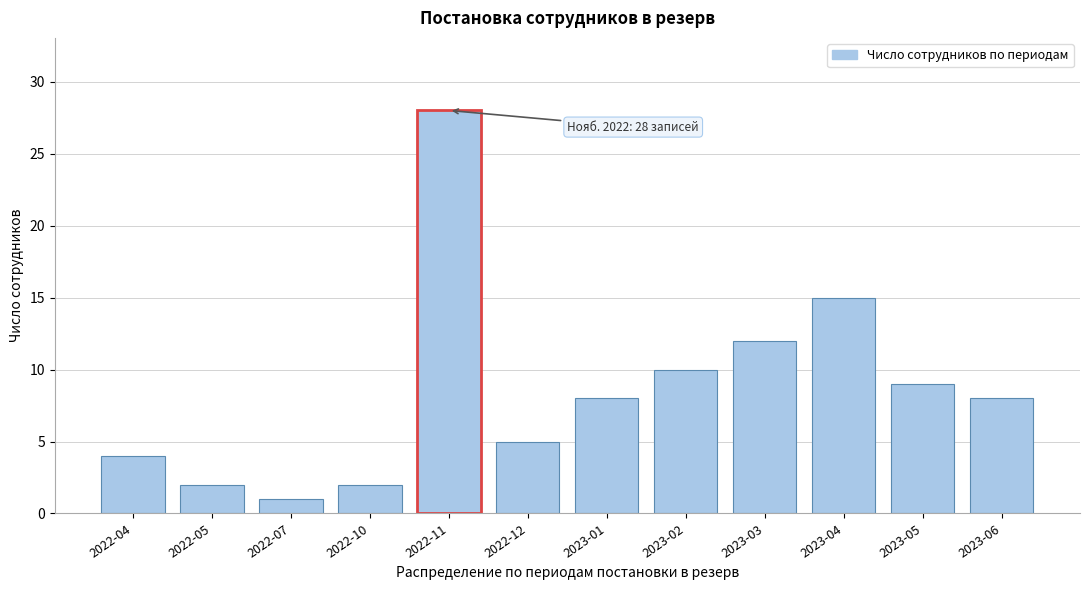

Reading left to right, list all the values displayed in this chart.

4	2	1	2	28	5	8	10	12	15	9	8